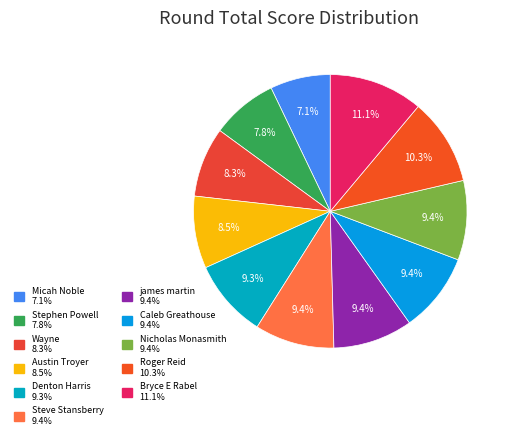

To the nearest percent, what is the difference between the largest and smallest slice percentages?

4%